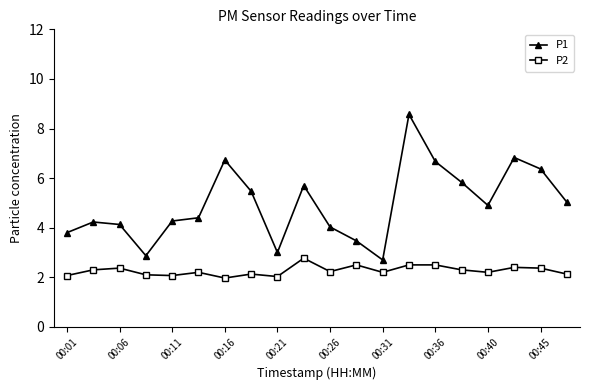

What are all the series names shown in the legend?

P1, P2